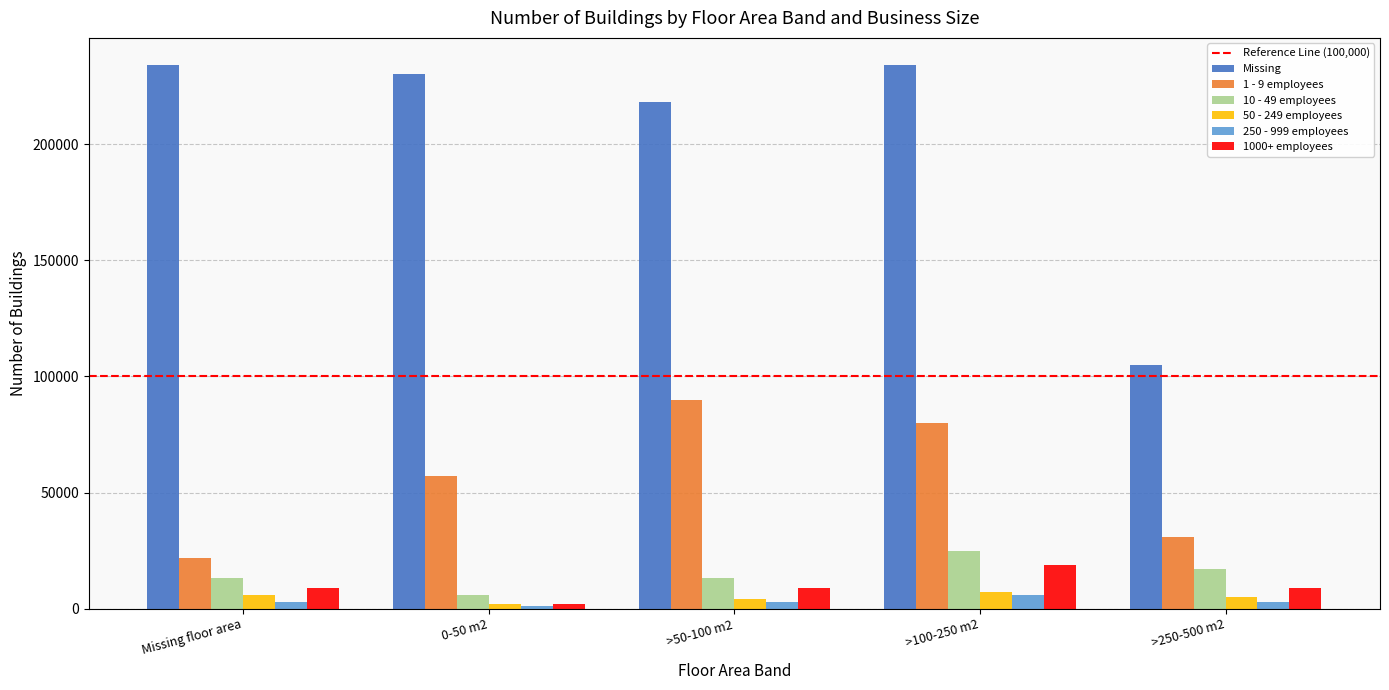

What is the sum of all Missing values?

1021000